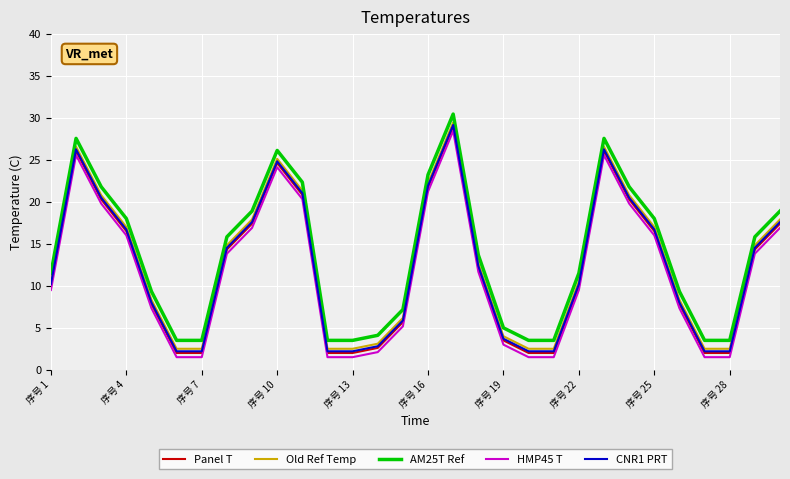

How many distinct data groups are displayed?

5